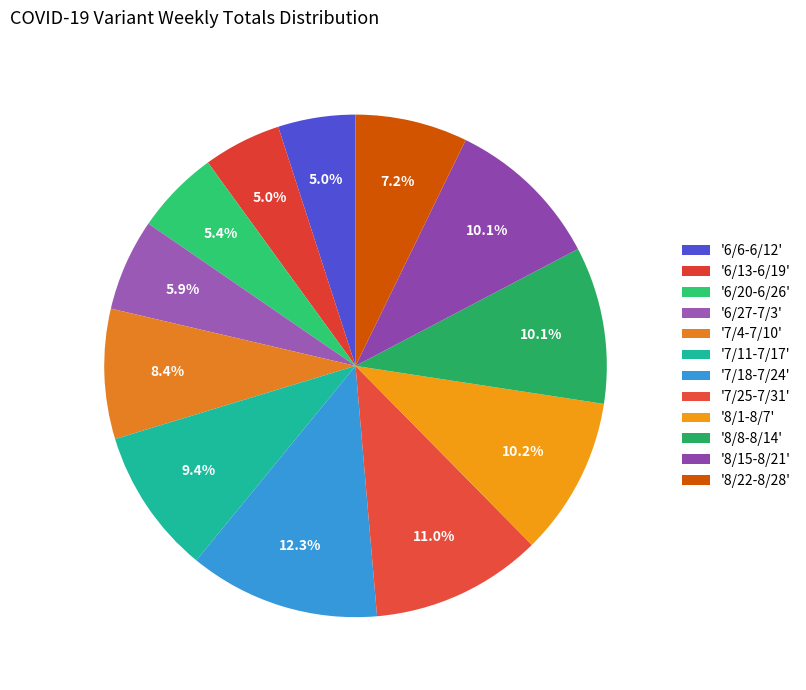

Count the number of slices in the pie.

12